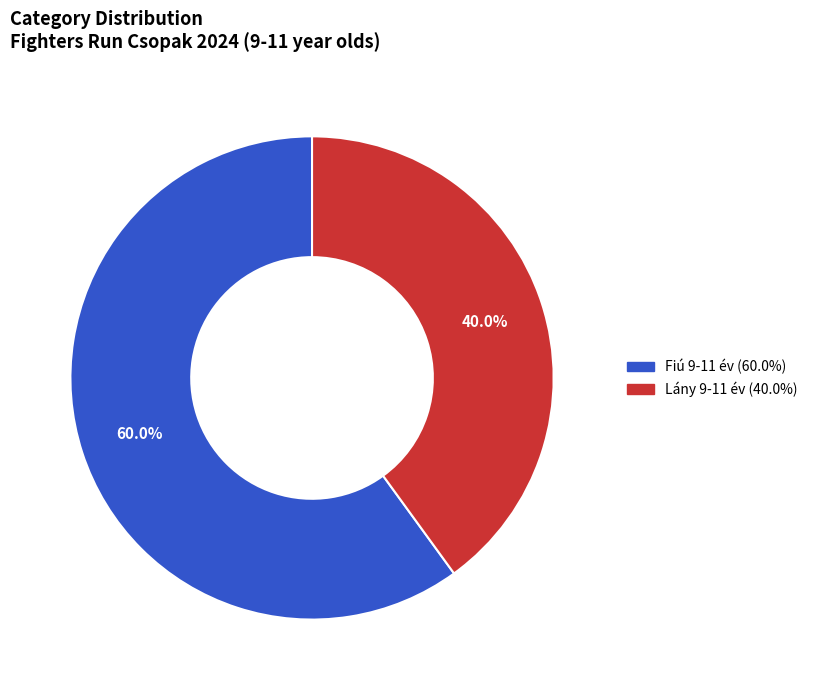

Is Fiú 9-11 év the majority of the pie?

Yes